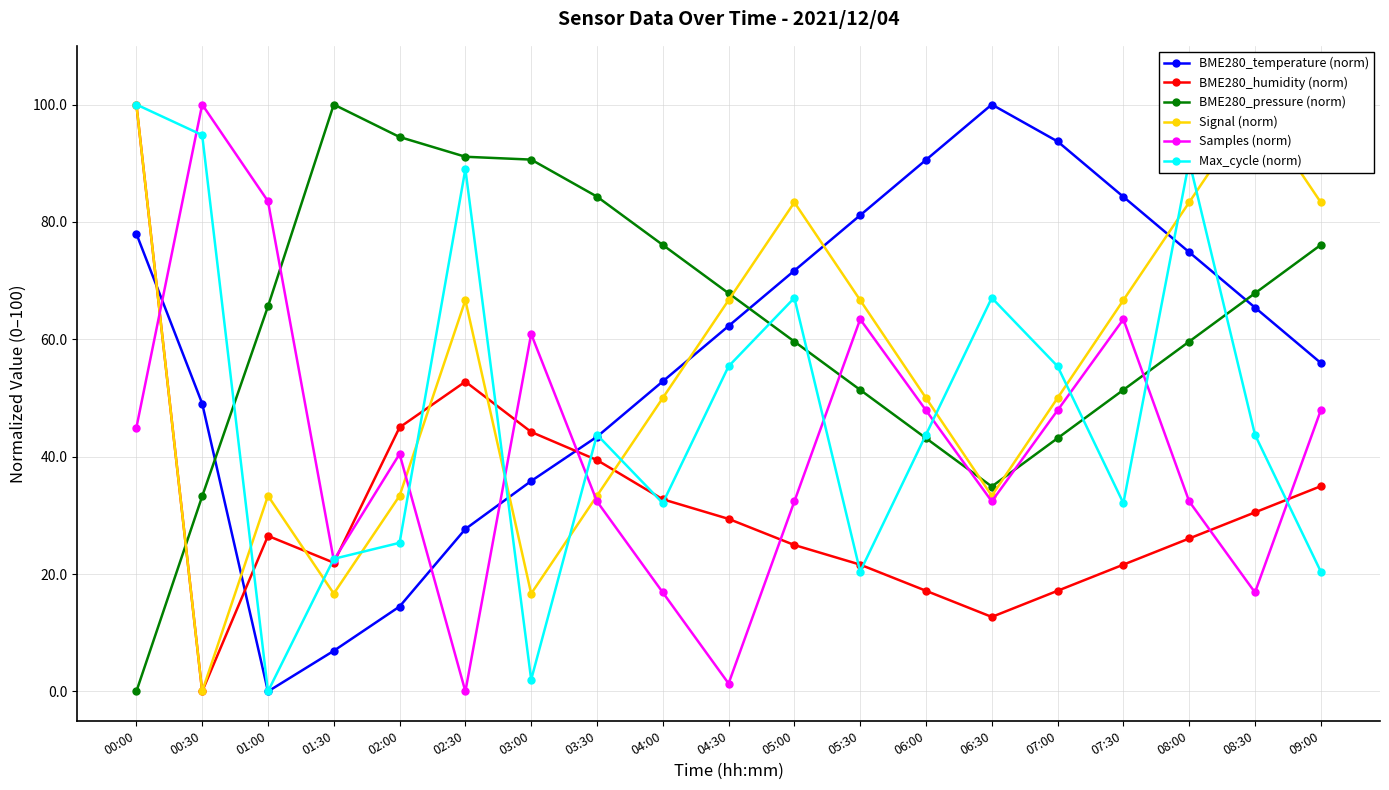

How many distinct data groups are displayed?

6